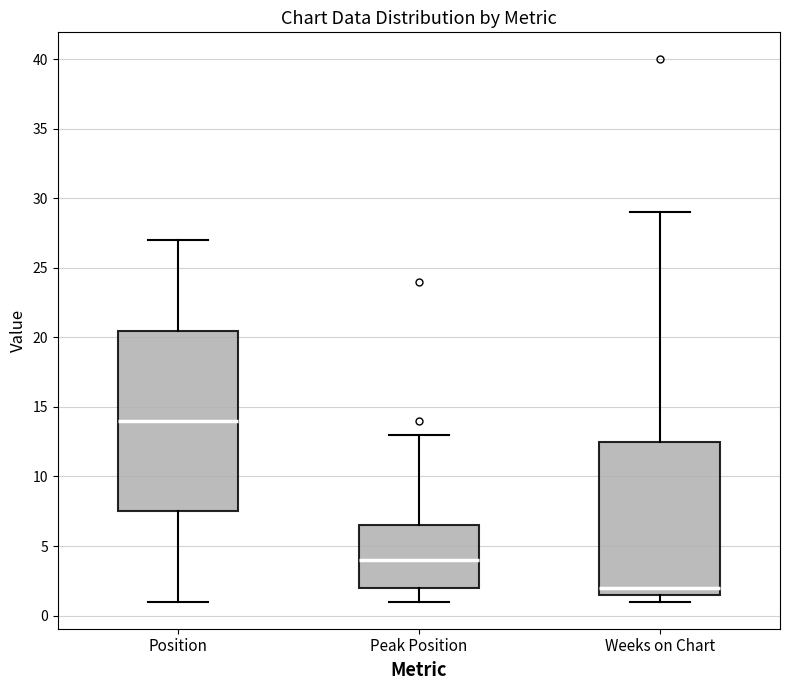

Reading left to right, read every box against the y-axis: the position of its median line, the range the box covers, and the ends of its whiskers. The values are not printed on the chart, so give them approximately, as read against the axis.

Position: median 14.0, box 7.5 to 20.5, whiskers 1.0 to 27.0
Peak Position: median 4.0, box 2.0 to 6.5, whiskers 1.0 to 13.0
Weeks on Chart: median 2.0, box 1.5 to 12.5, whiskers 1.0 to 29.0